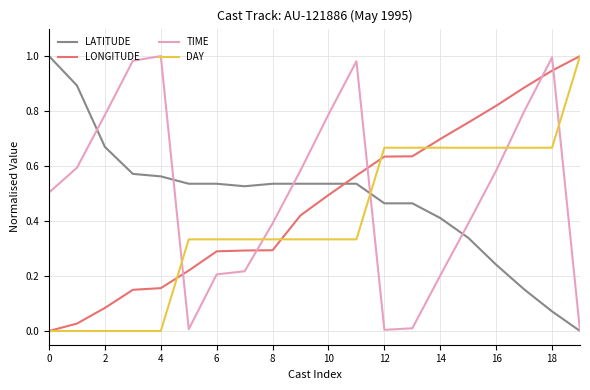

How many intersections are there between TIME and LONGITUDE?

5